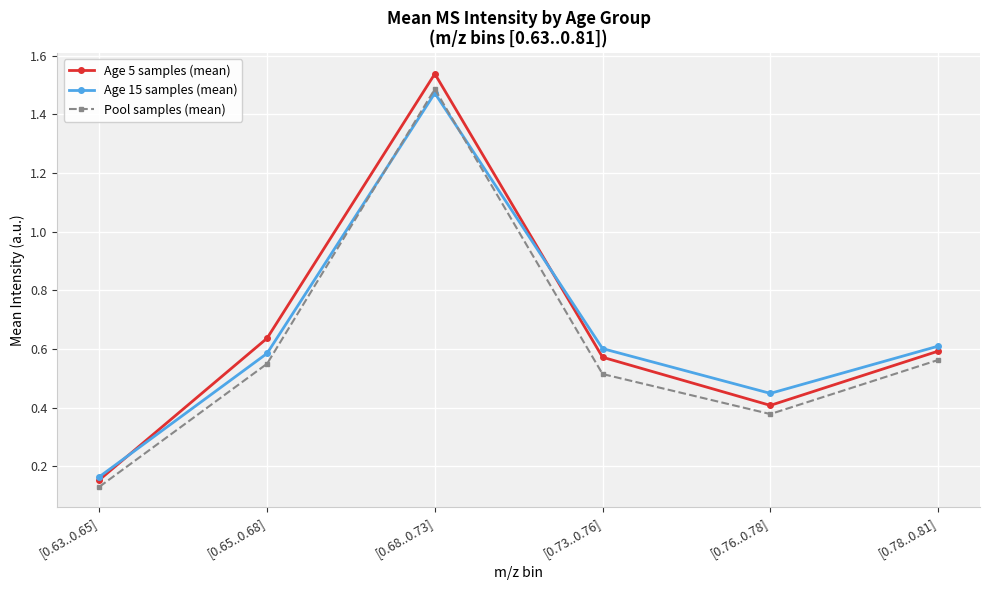

How many times do Pool samples (mean) and Age 15 samples (mean) cross each other?

2